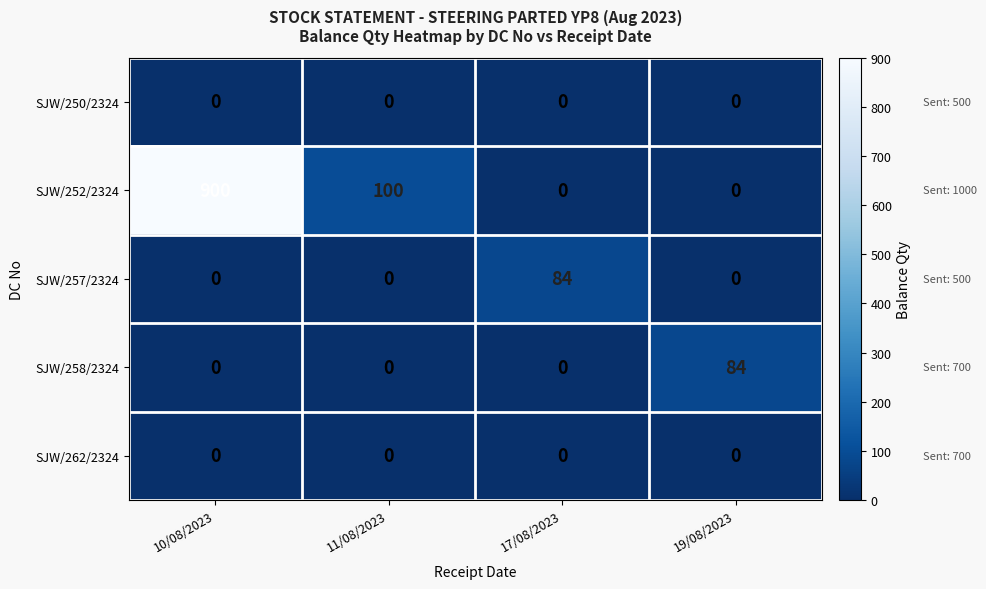

What is the spread (max minus min) of values at 19/08/2023?

84